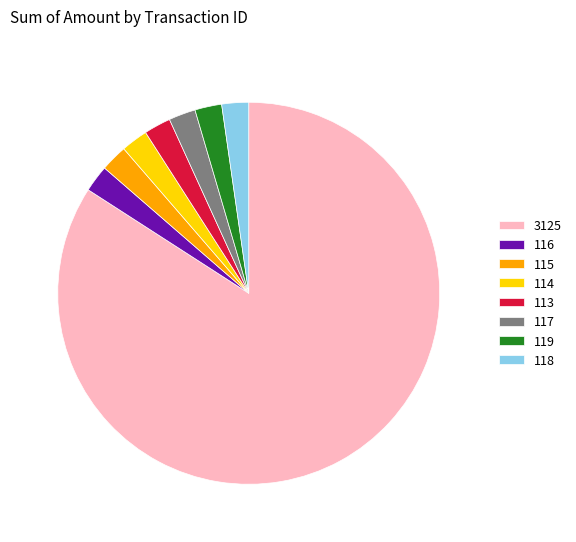

Do 113 and 118 together represent more than half of the pie?

No